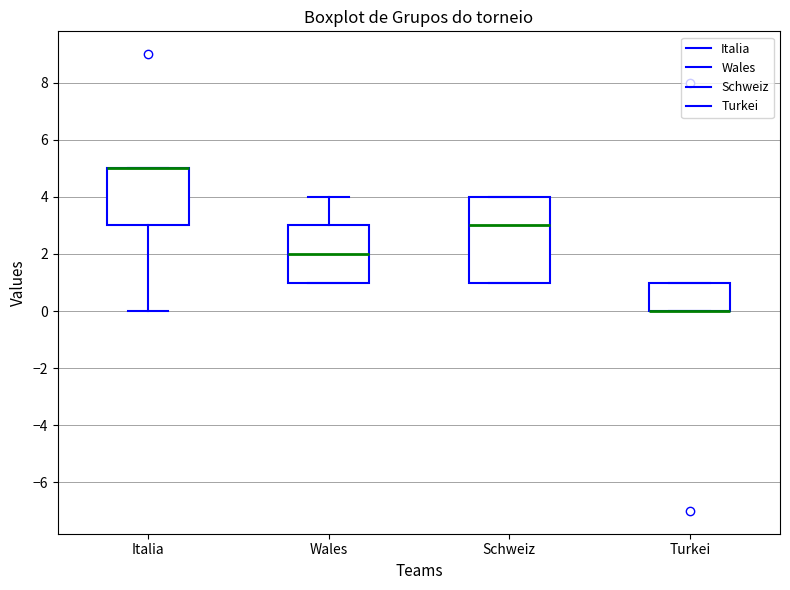

Where does the upper whisker of the box for Wales end on the y-axis? The values are not printed on the chart, so give them approximately, as read against the axis.

4